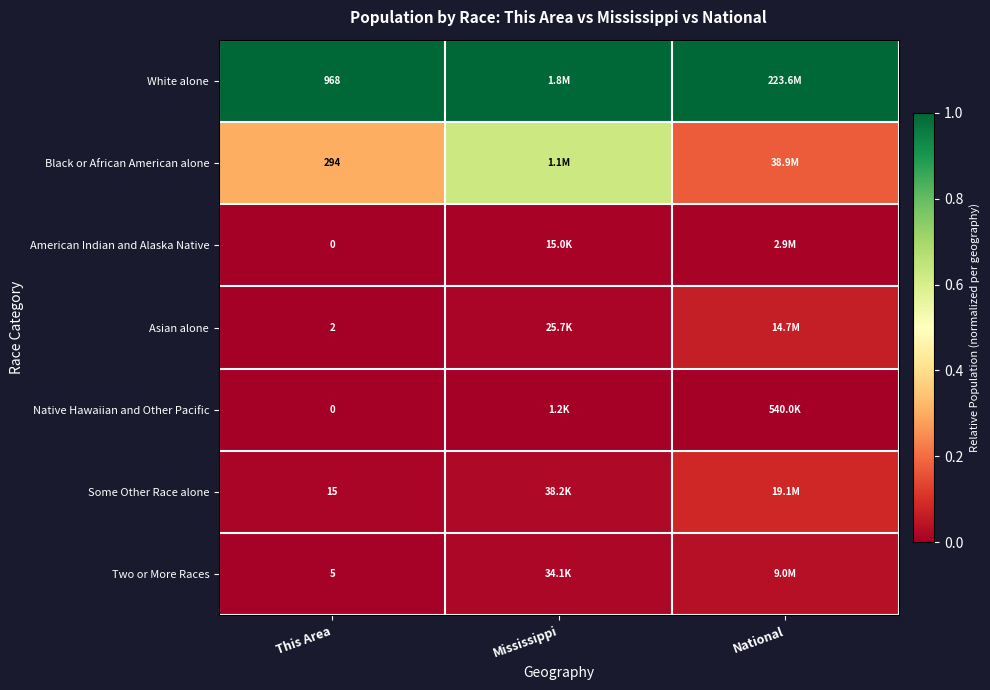

True or false: Asian alone has a value of 0.1 at National.

False